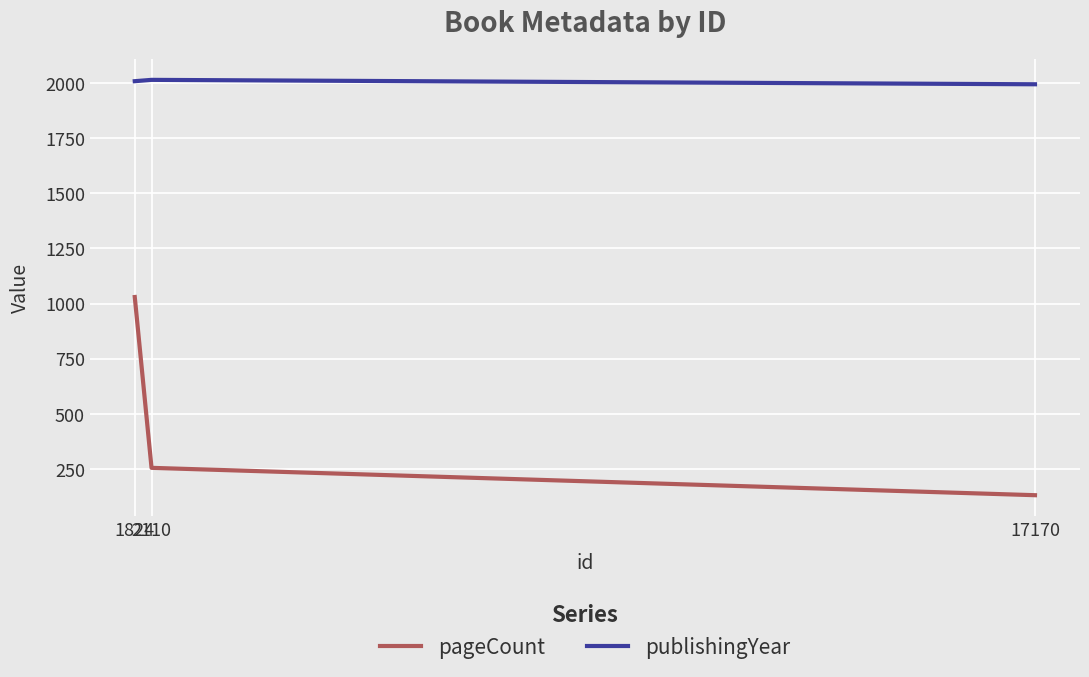

Which series has the widest spread of values?

pageCount